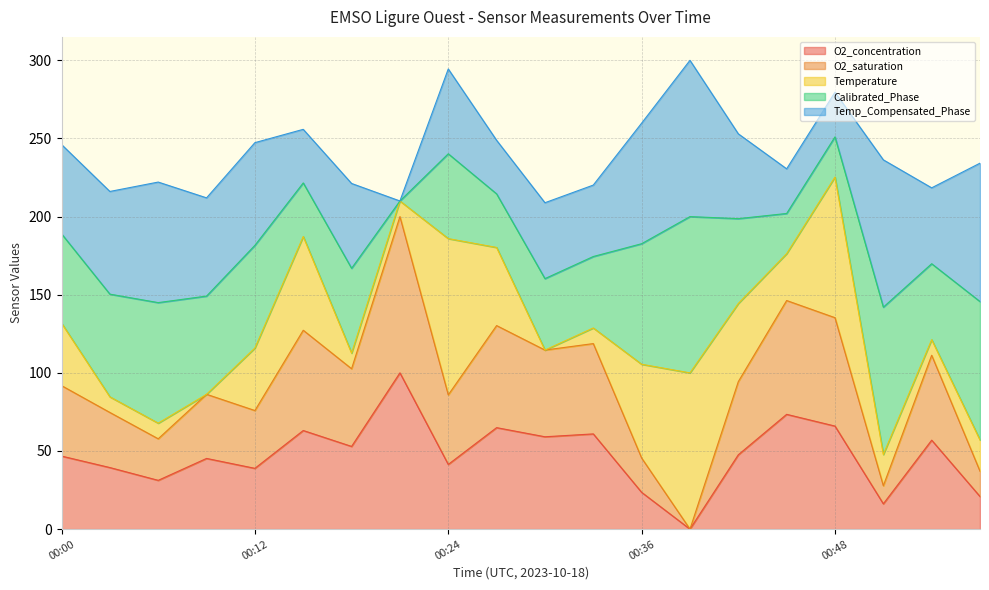

What is the value of the O2_concentration point at the 2nd from the left?

39.4